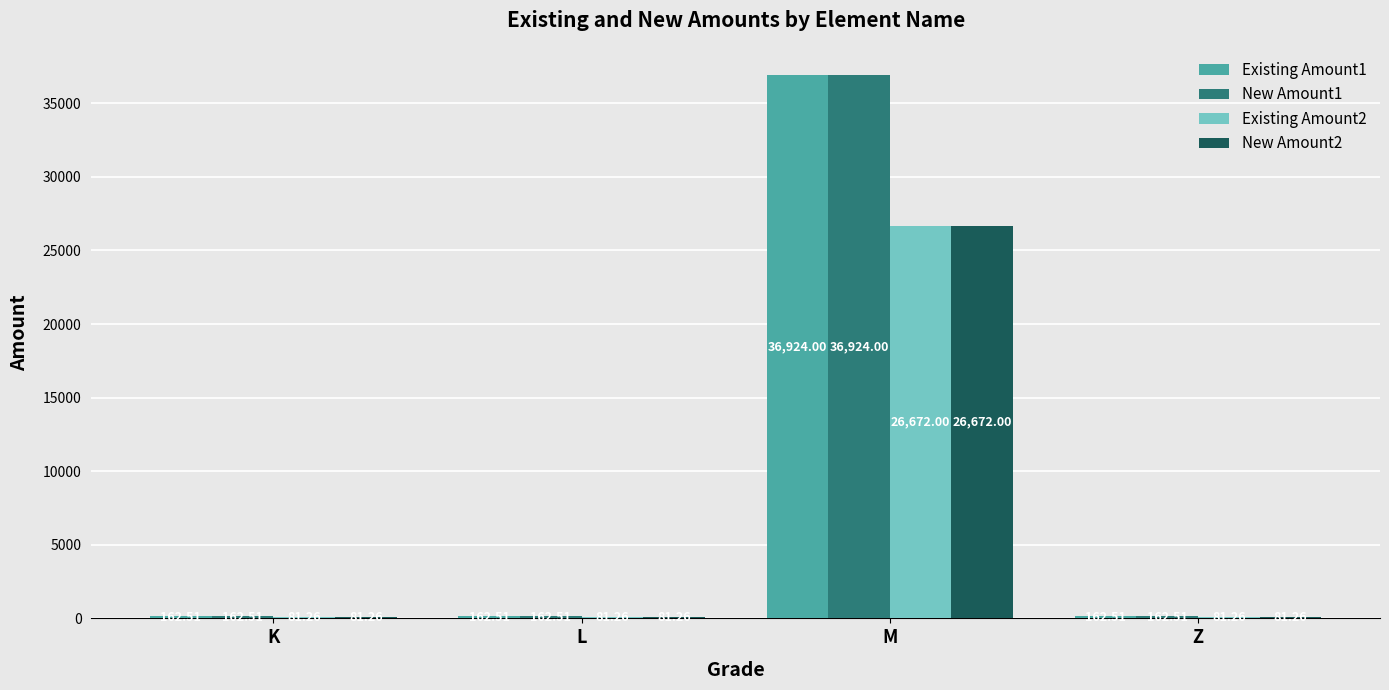

What is the total value across all series at L?

487.5